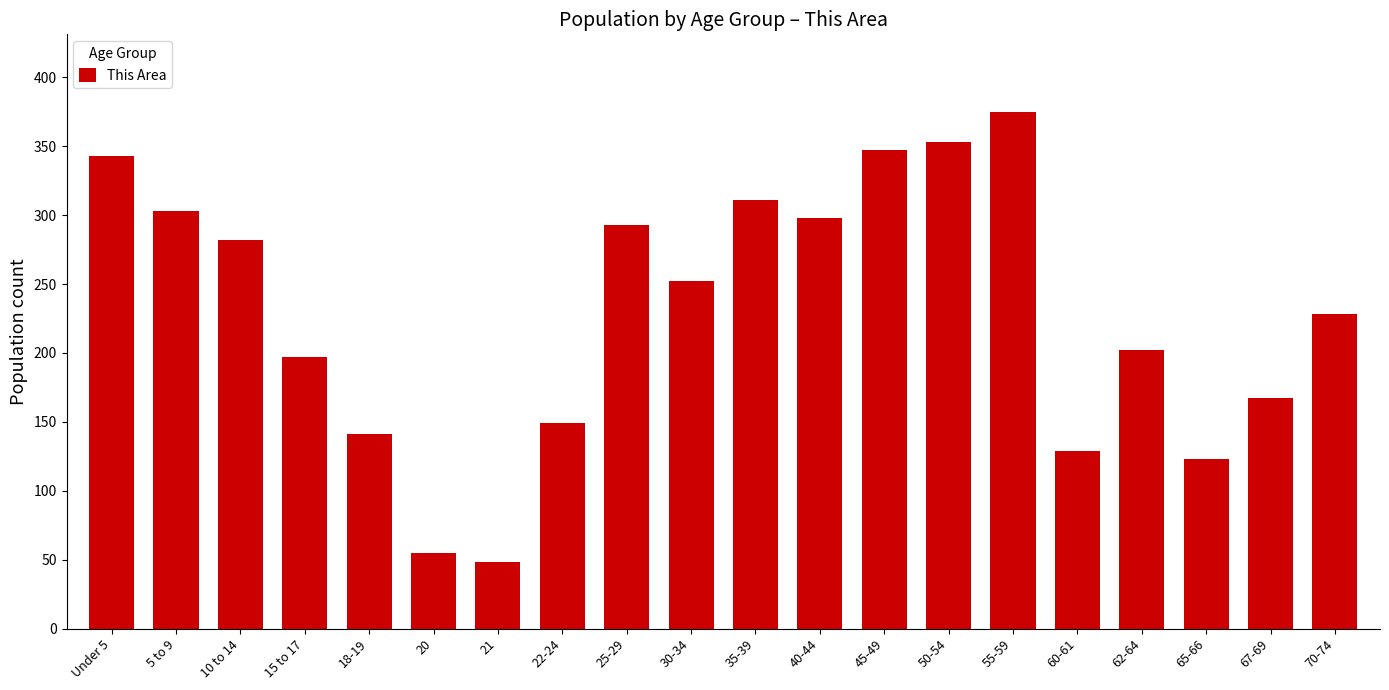

Reading left to right, transcribe all the data shown in this chart.

343	303	282	197	141	55	48	149	293	252	311	298	347	353	375	129	202	123	167	228